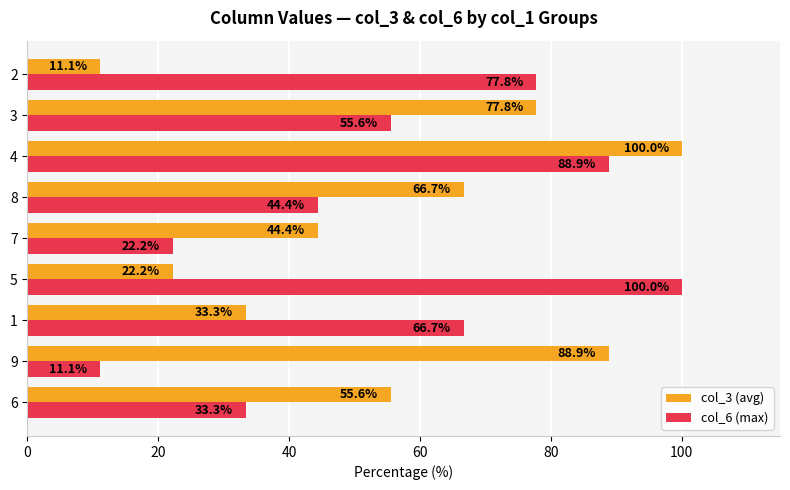

What is the smallest value displayed?

11.1